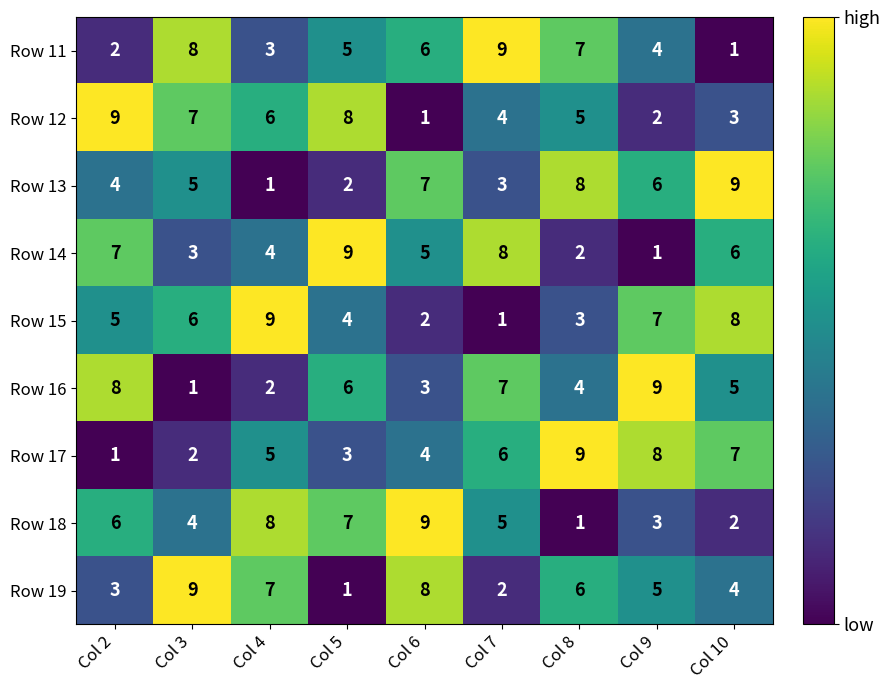

What is the sum of all Row 13 values?

45